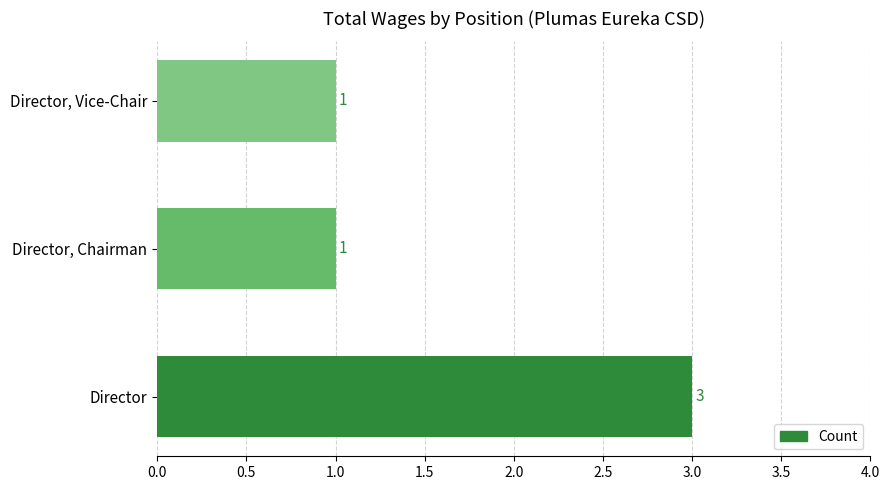

What is the sum of all values?

5